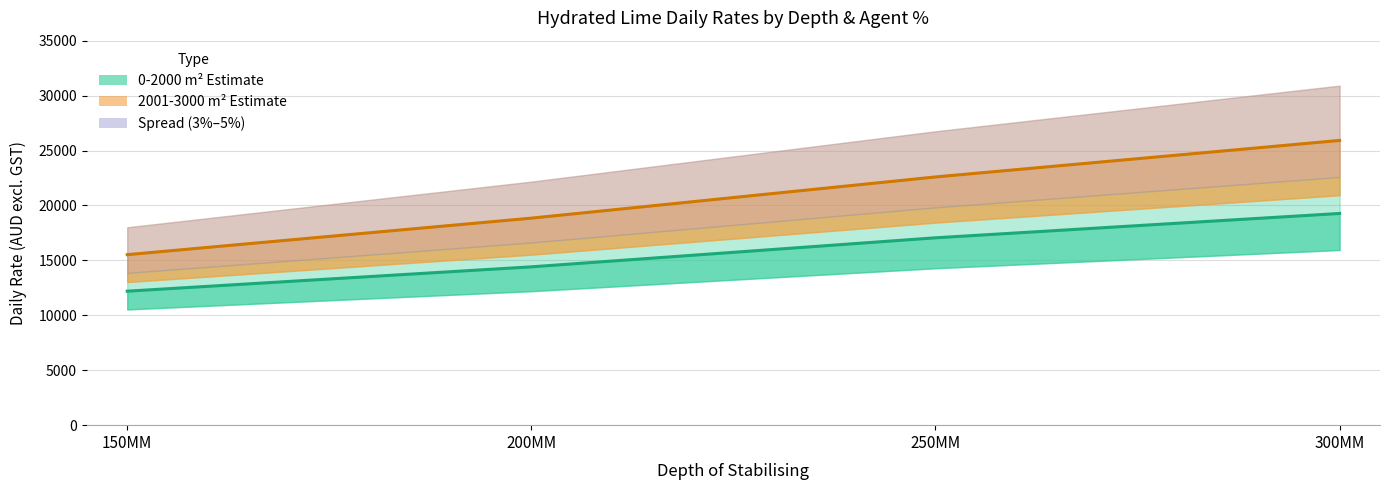

List the series in order of their peak value, lowest first.

0-2000 m² Estimate (4%), 2001-3000 m² Estimate (4%)